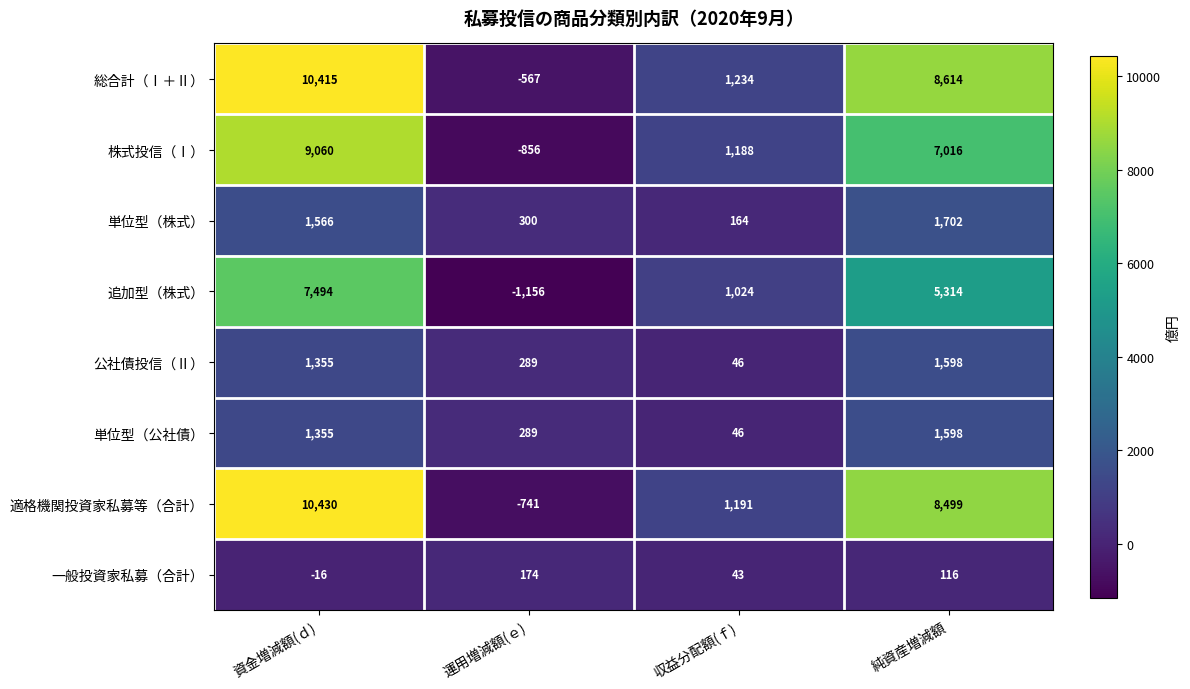

What is the difference between the maximum and minimum values in the 株式投信（Ⅰ） series?

9916